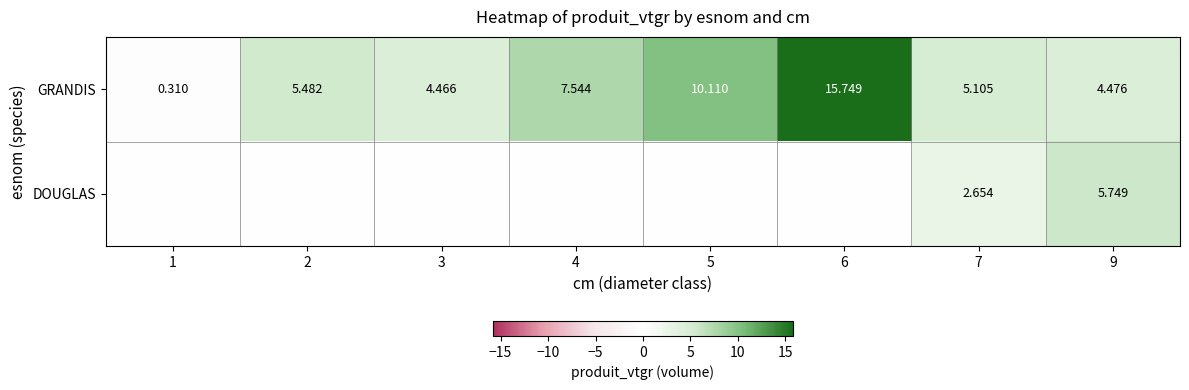

Rank the series at 9 from highest to lowest value.

DOUGLAS, GRANDIS